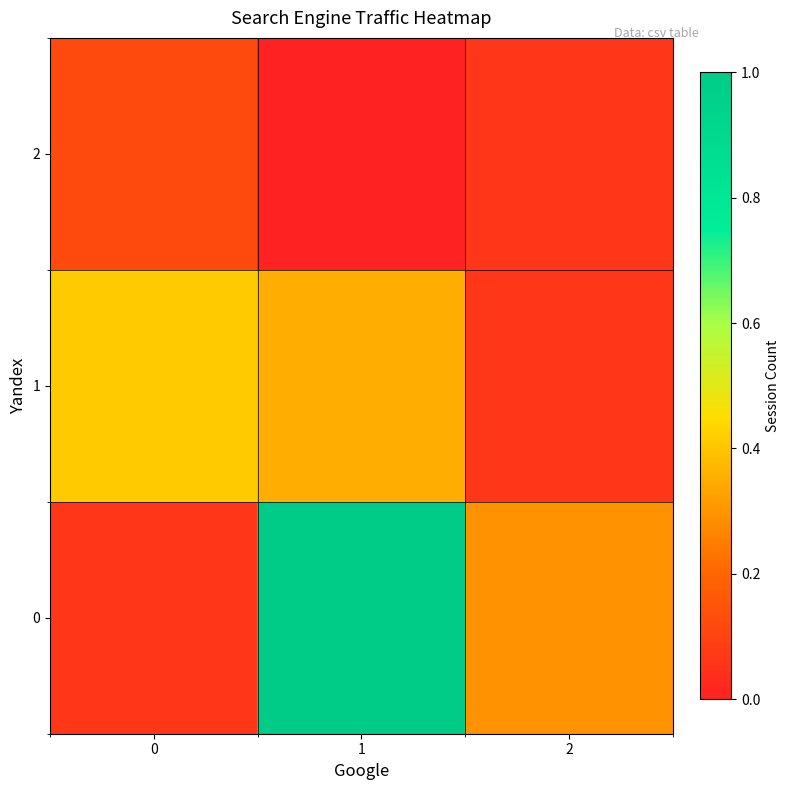

At 2, list the series in order from smallest to largest.

1, 2, 0